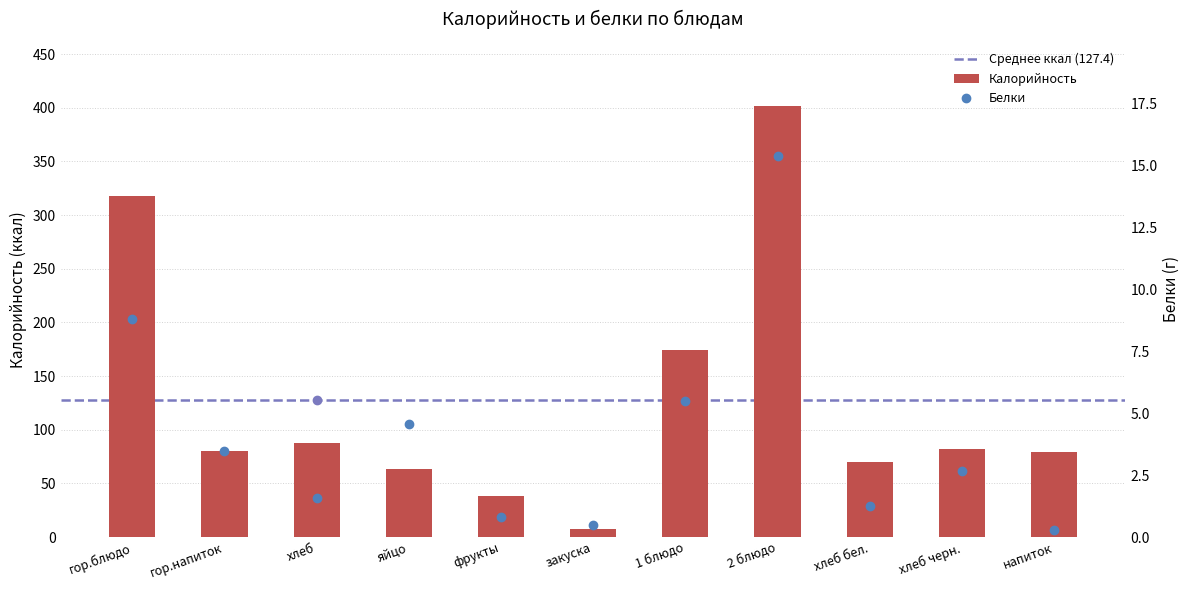

What is the difference between the Белки values at 1 блюдо and гор.напиток?

2.0